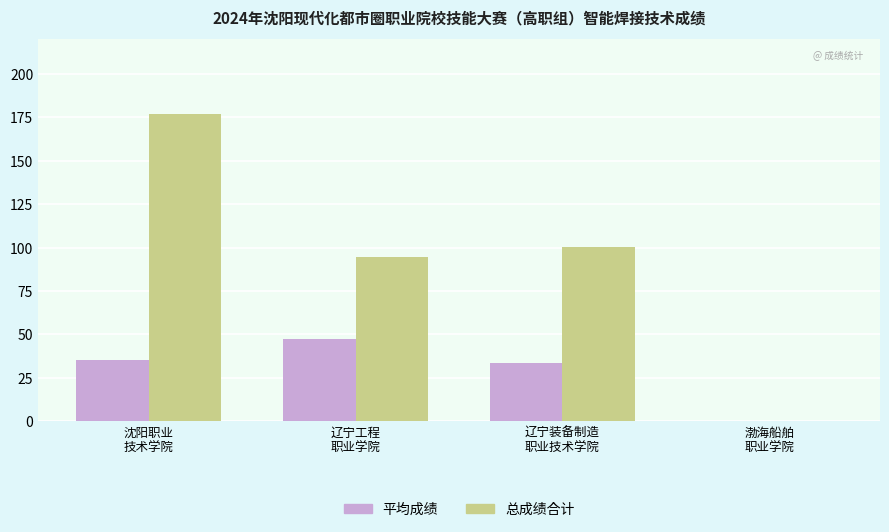

Is the value of 总成绩合计 at 辽宁工程
职业学院 greater than the value of 平均成绩 at 沈阳职业
技术学院?

Yes